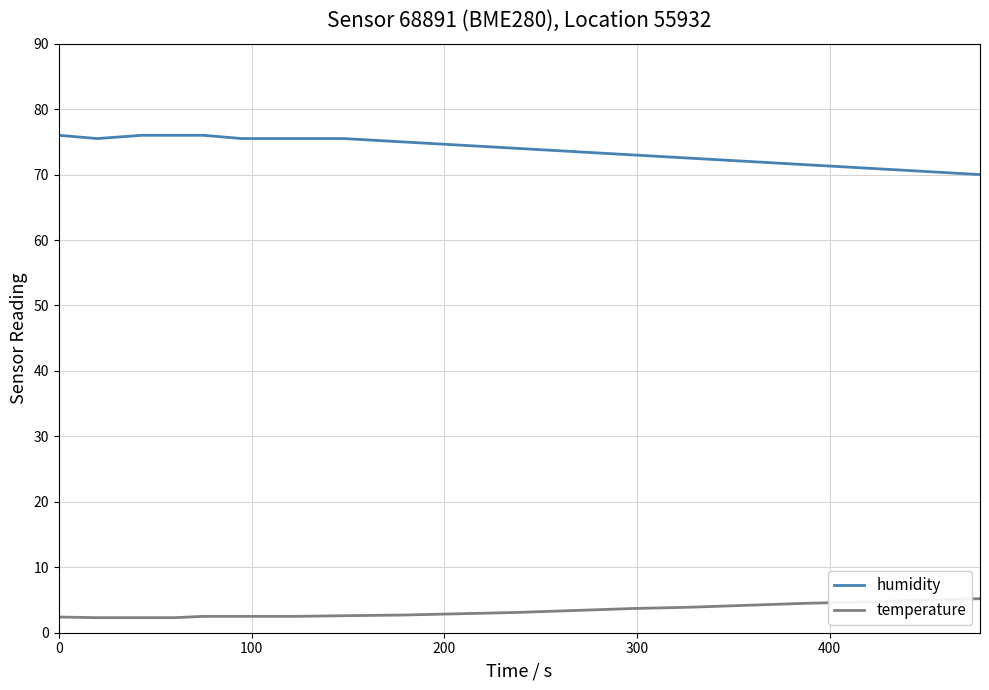

What is the sum of all temperature values?

62.7